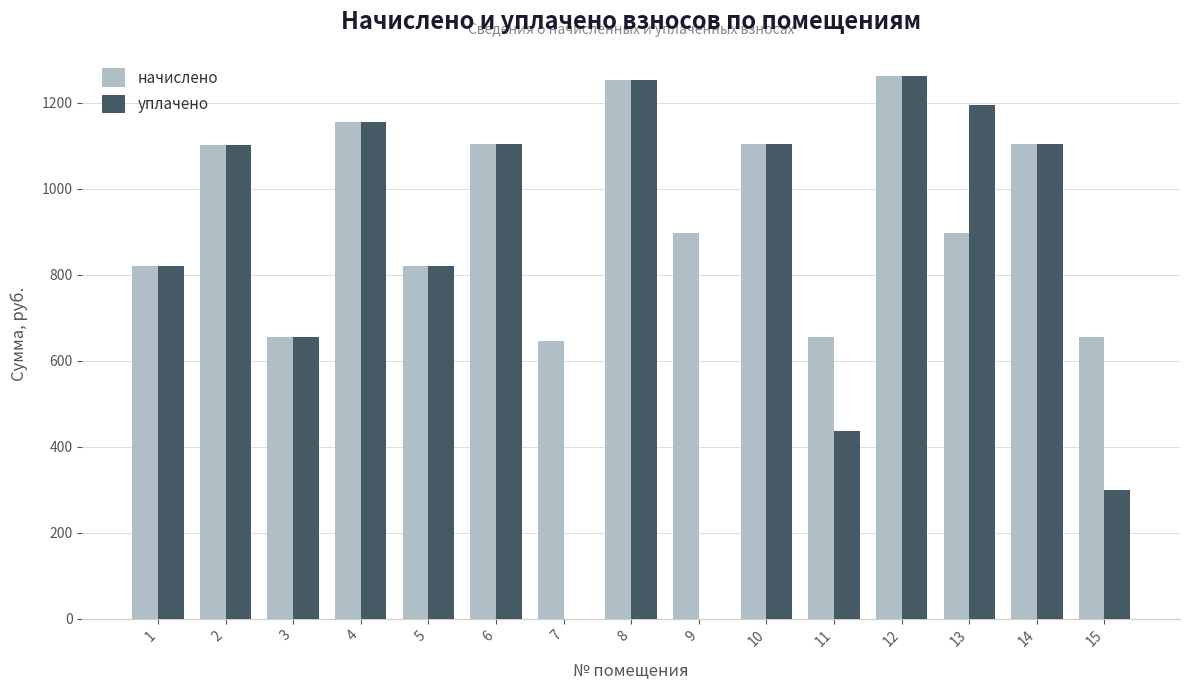

Between 2 and 11, which series saw the biggest shift?

уплачено